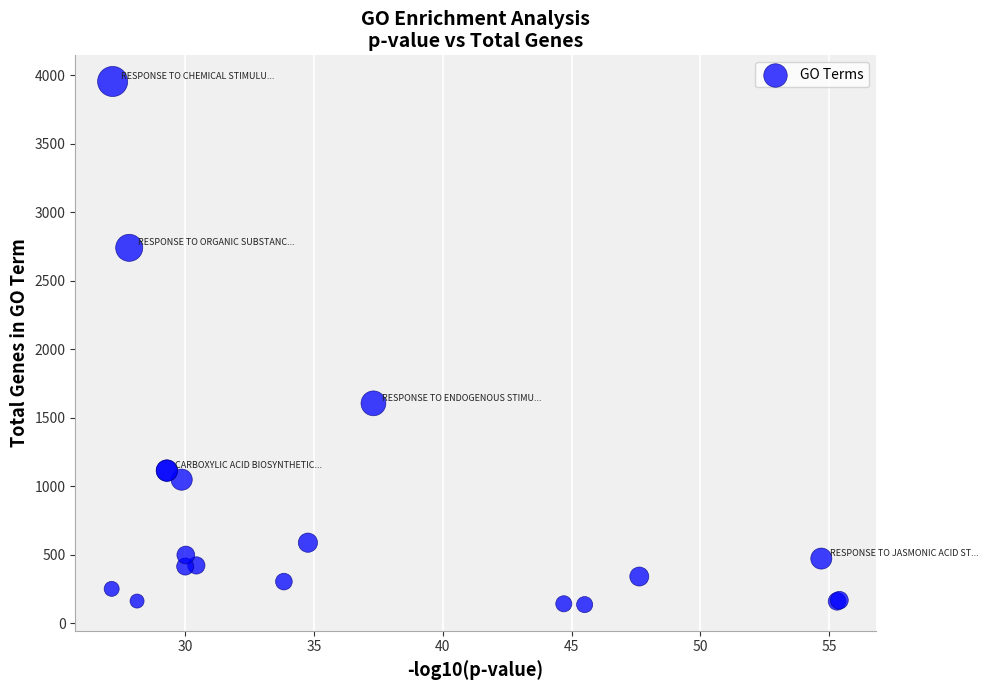

What Y value in the scatter plot is closest to 2044?

1604